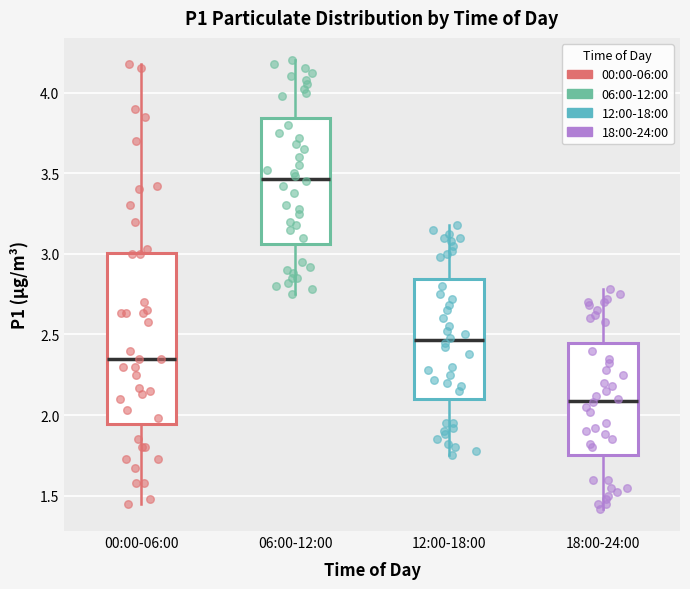

Where is the upper edge of the box for 18:00-24:00 on the y-axis? The values are not printed on the chart, so give them approximately, as read against the axis.

2.45